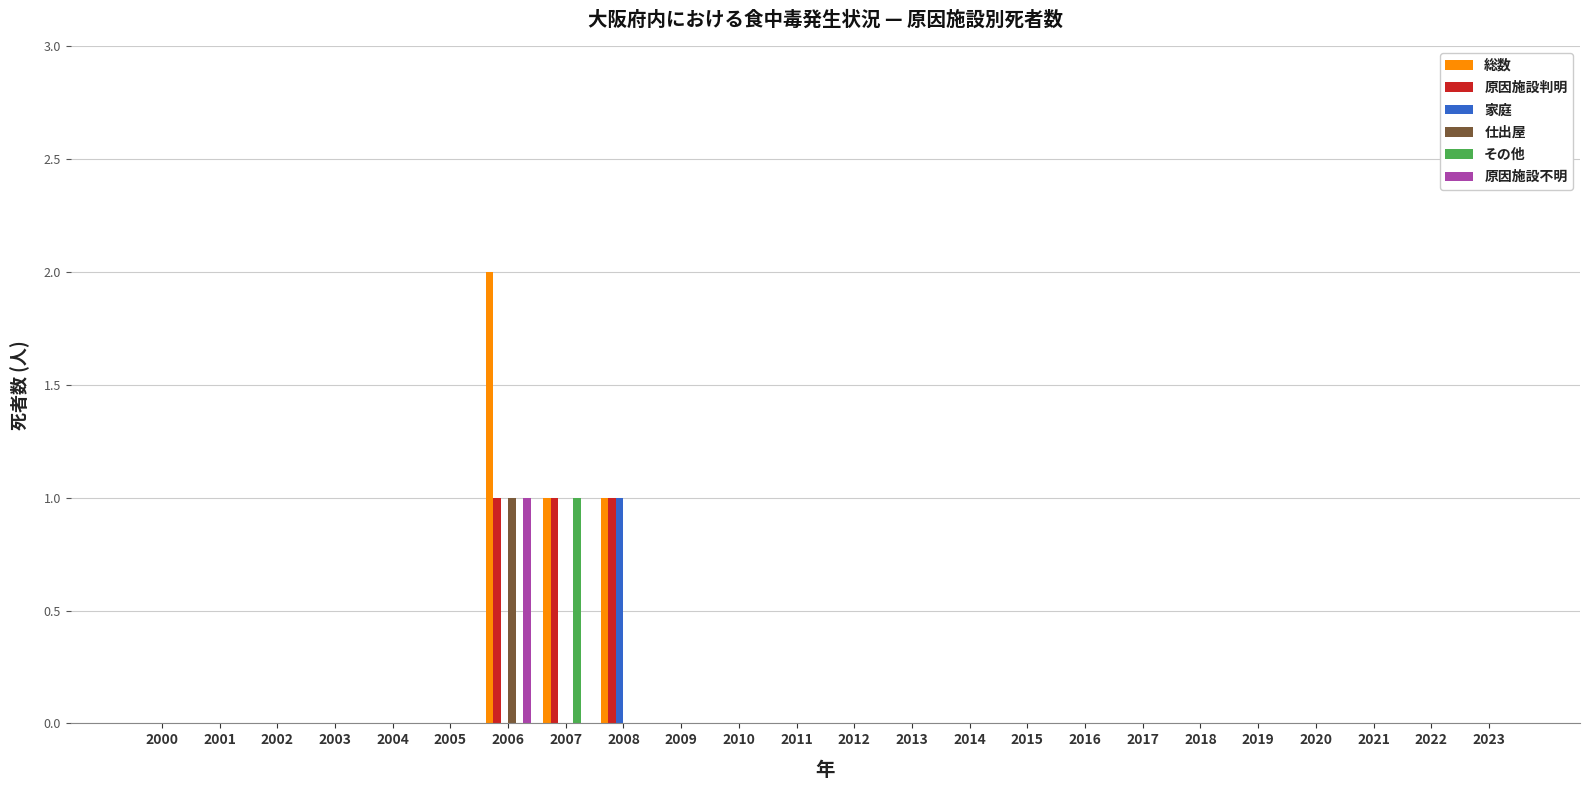

At which category is the sum across all series the highest?

2006